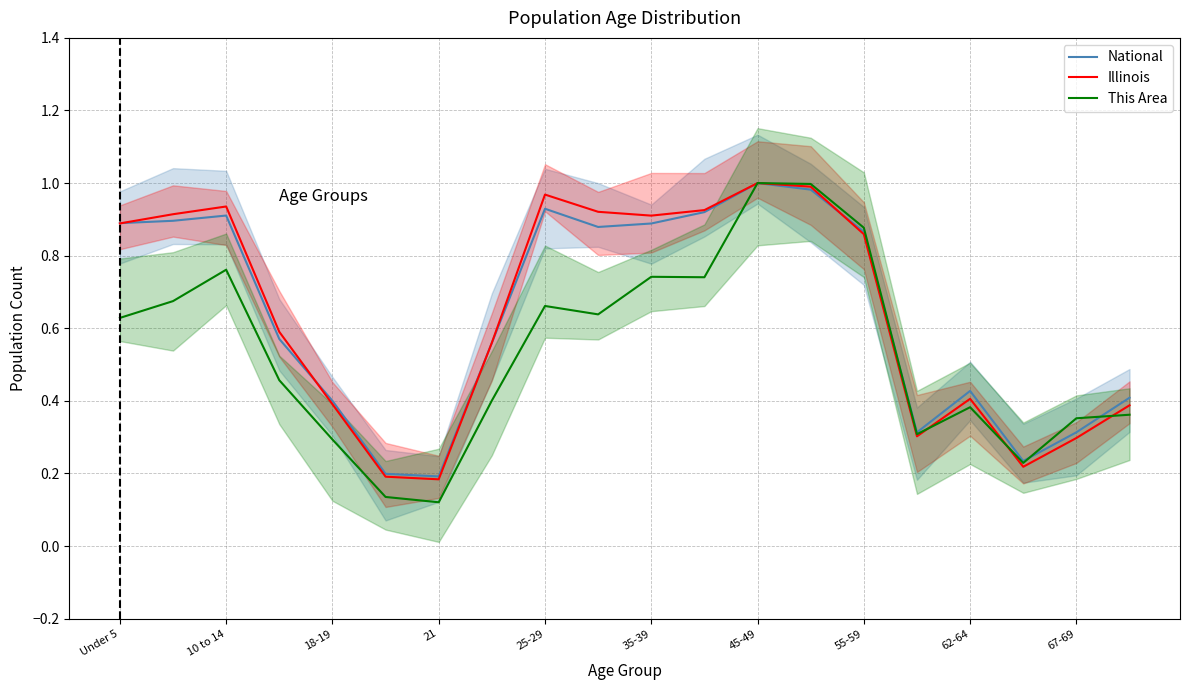

At how many categories does at least one series exceed 0?

20